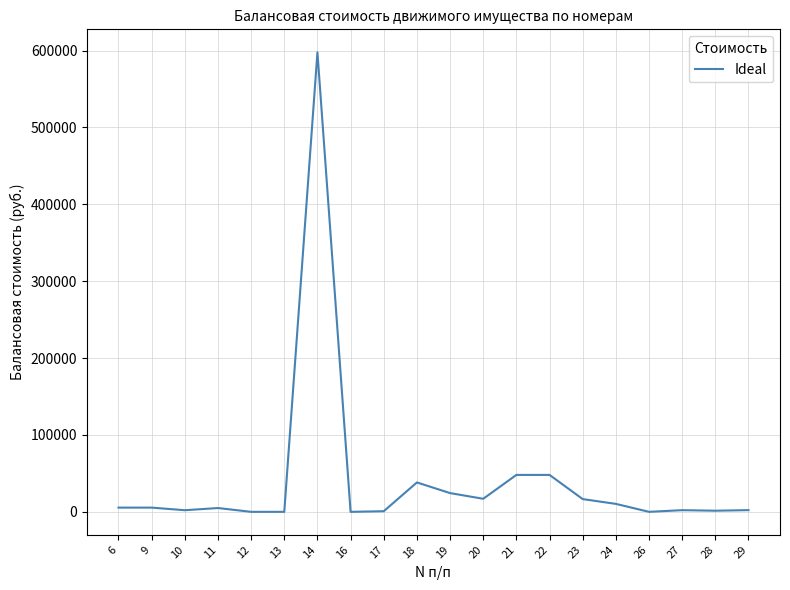

What is the maximum value shown in the chart?

597666.7